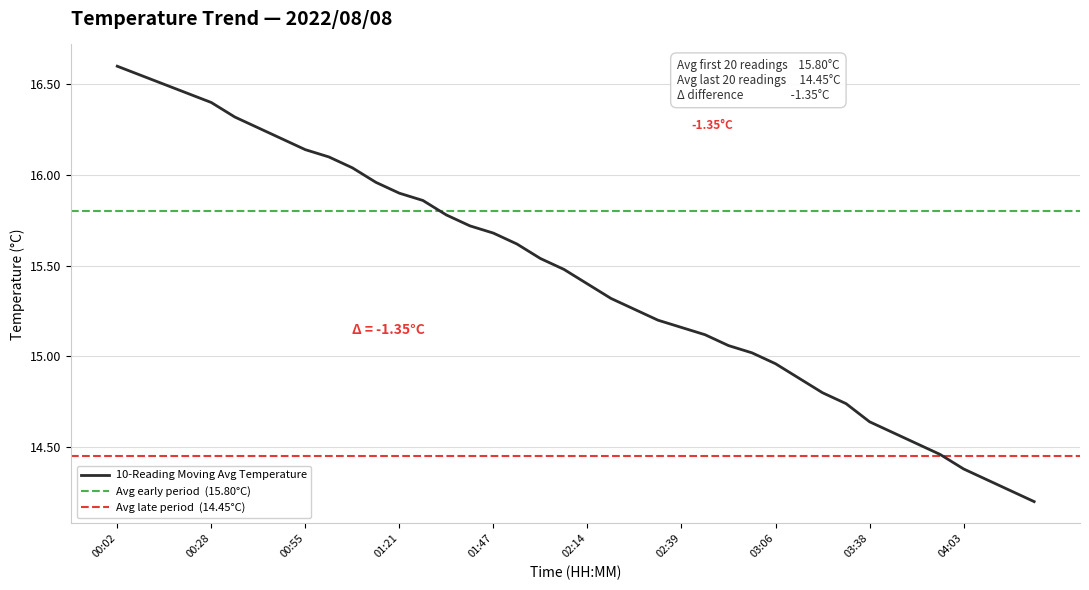

What is the label of the 14th point from the right?

02:52